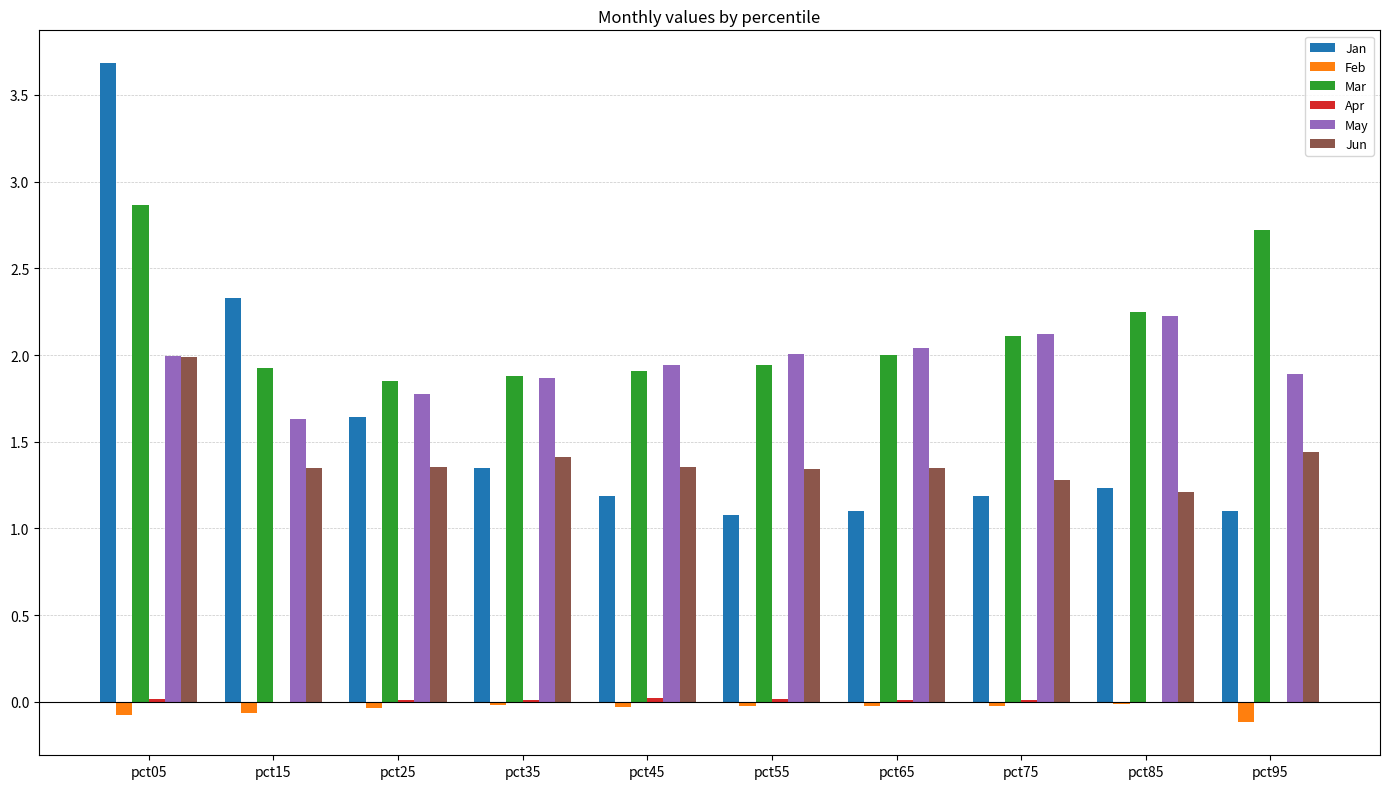

Which label corresponds to the largest value in the chart?

pct05